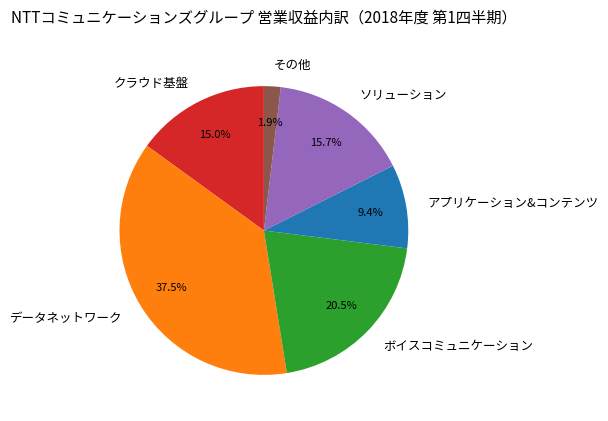

Is there any slice that represents more than half of the pie?

No